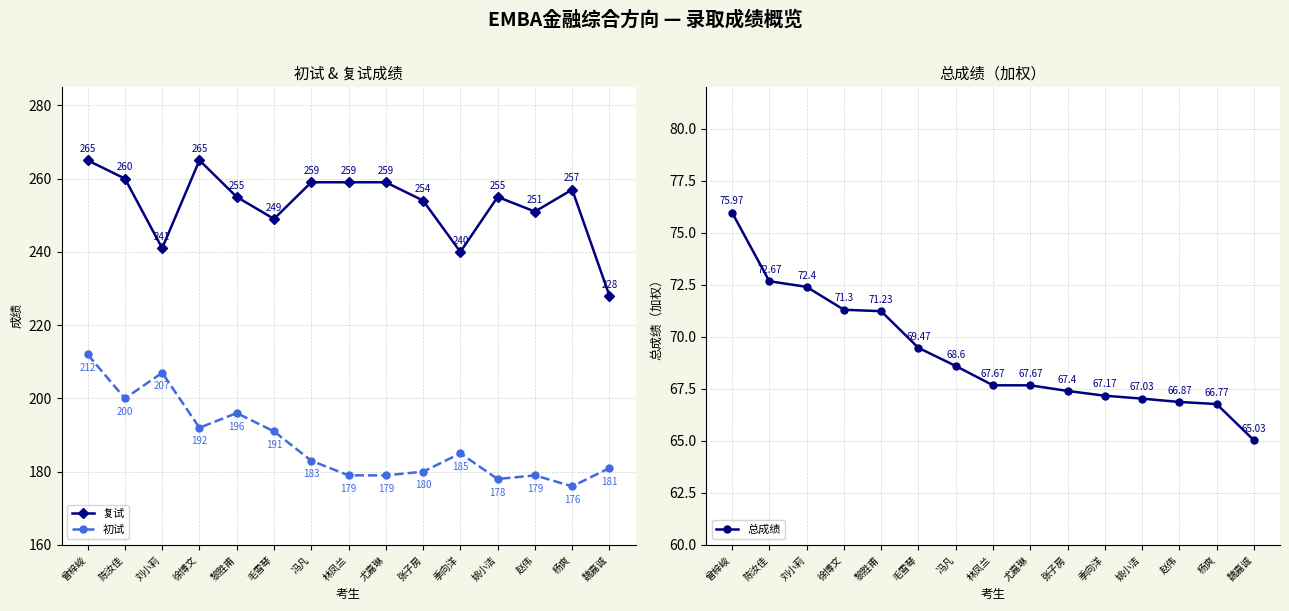

Where does the 初试 series first go above 183?

曾梓峻